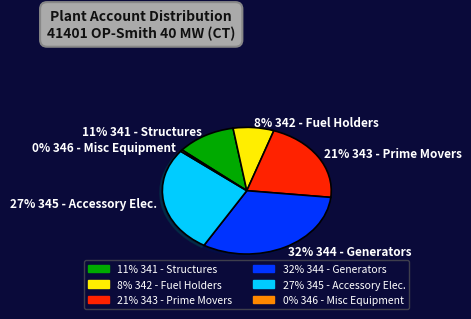

Which slice is the smallest?

0% 346 - Misc Equipment